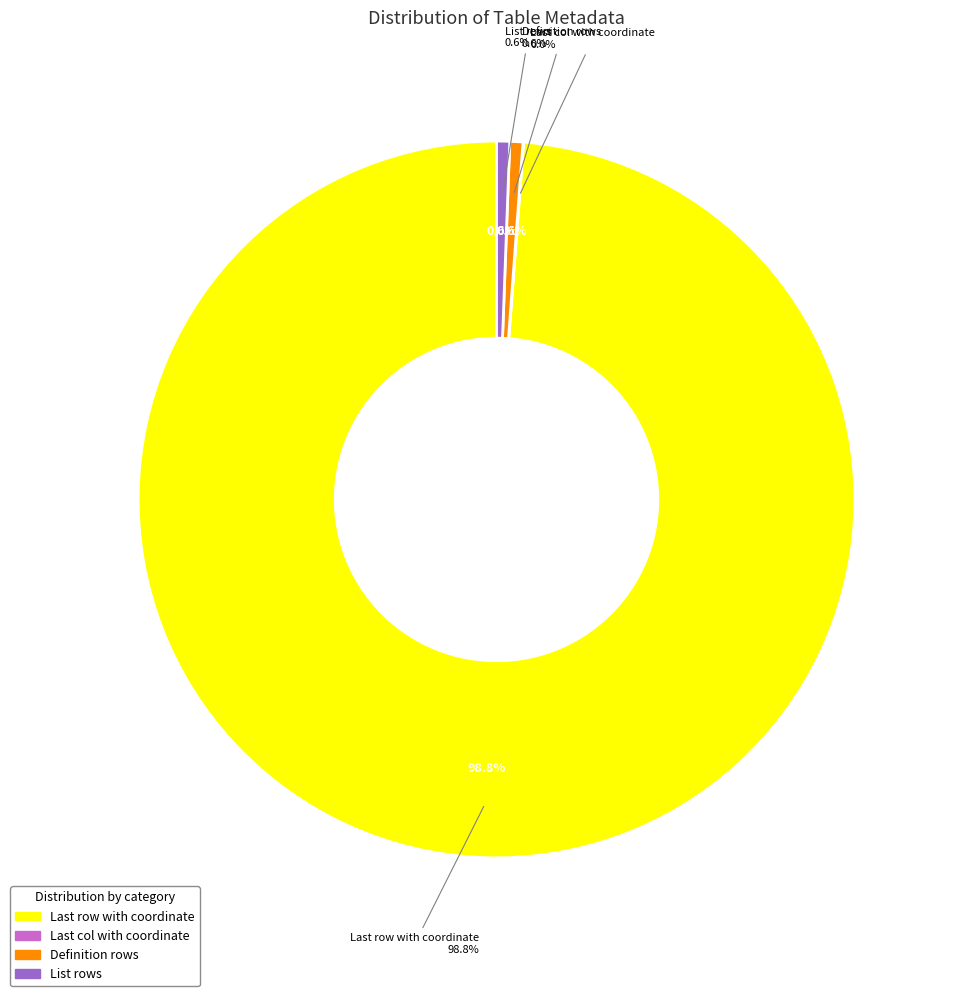

Which slice is the largest?

Last row with coordinate